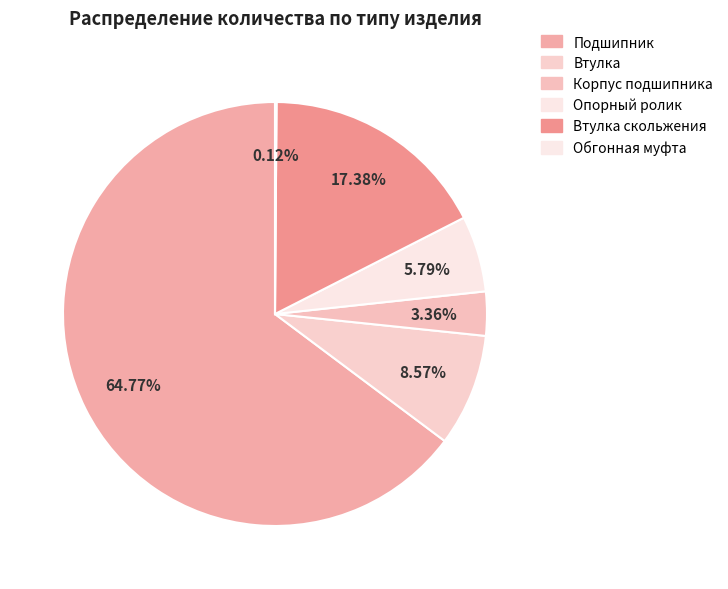

How many segments does this pie chart have?

6